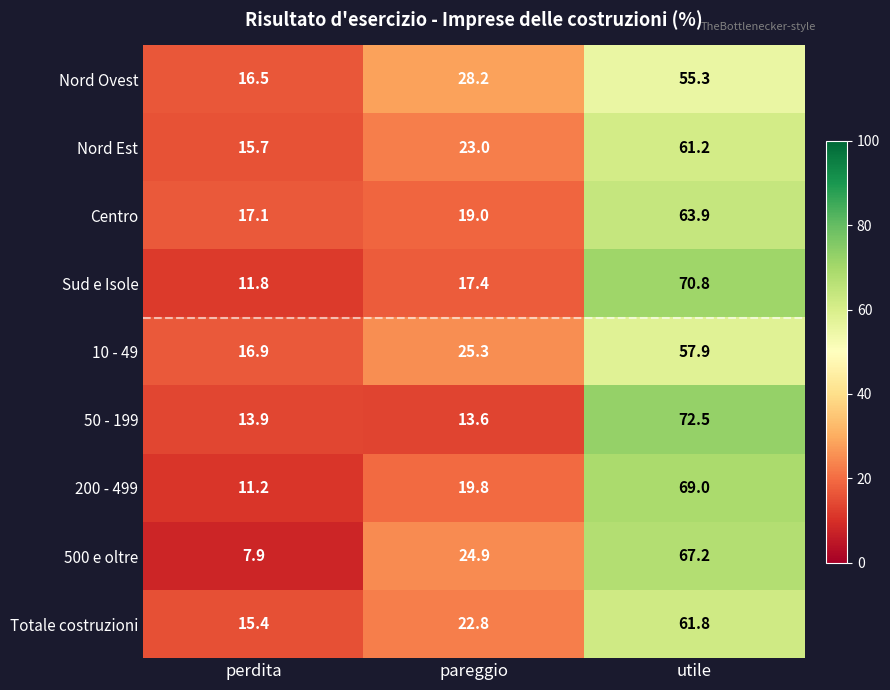

What is the maximum value shown in the chart?

72.5